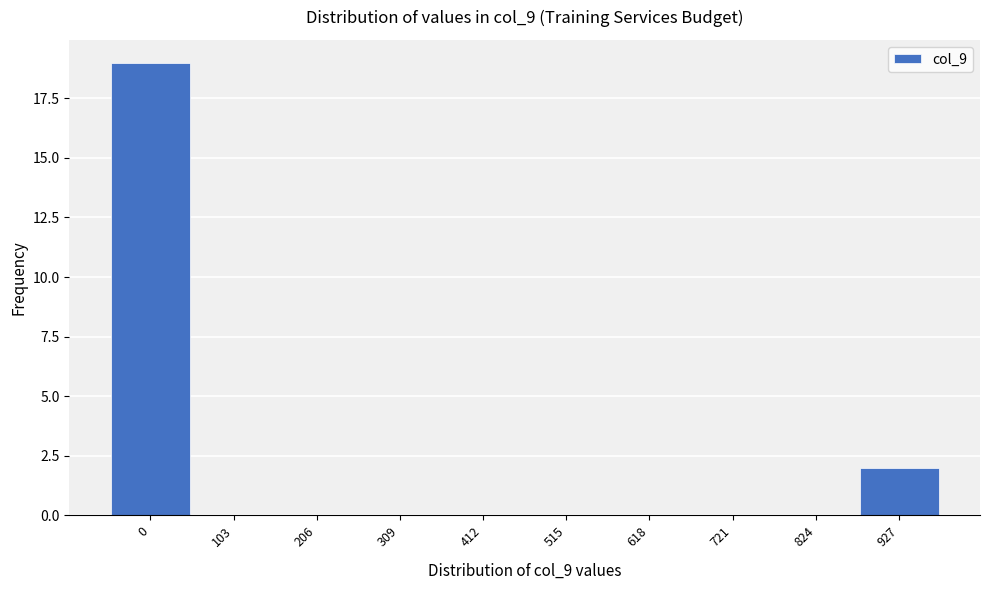

Reading left to right, transcribe all the data shown in this chart.

0=19	103=0	206=0	309=0	412=0	515=0	618=0	721=0	824=0	927=2